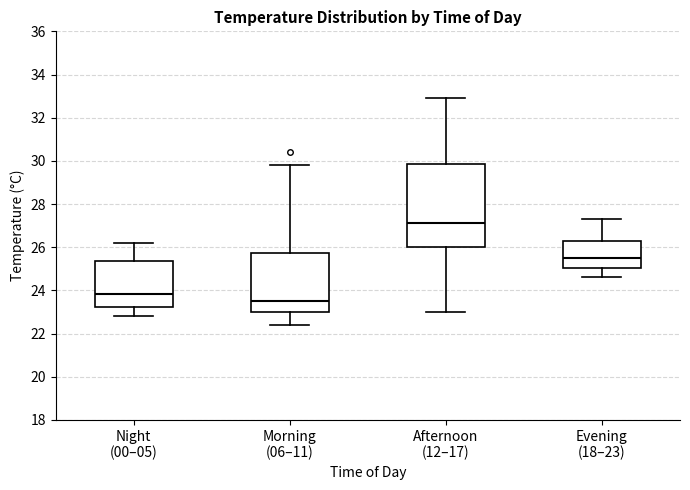

Where is the lower edge of the box for Morning (06–11) on the y-axis? The values are not printed on the chart, so give them approximately, as read against the axis.

23.0